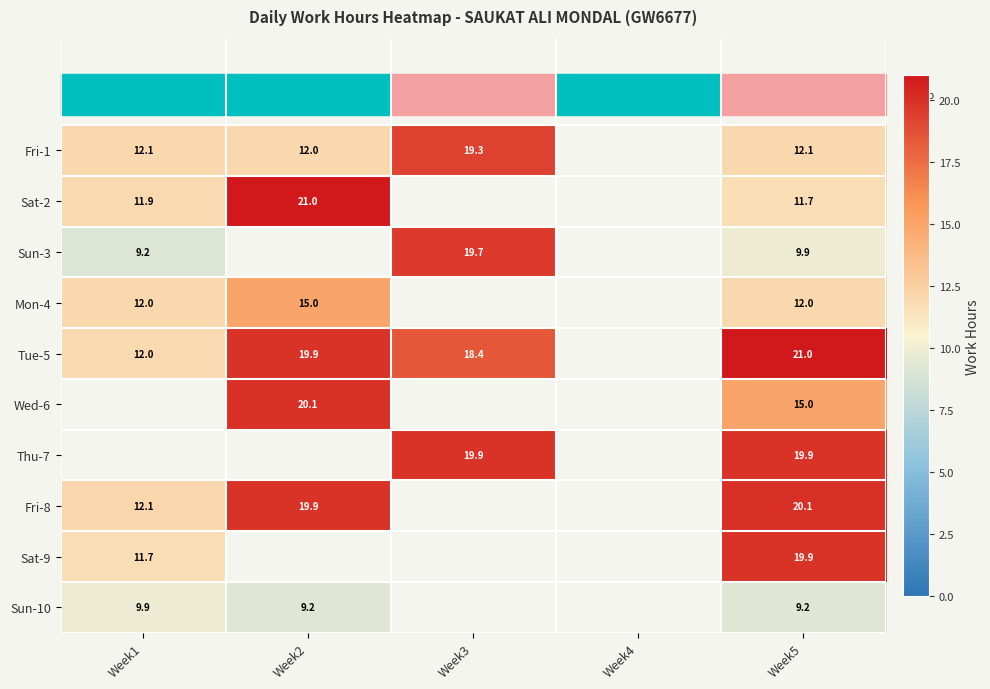

Is the value of Sat-2 at Week1 greater than the value of Wed-6 at Week5?

No